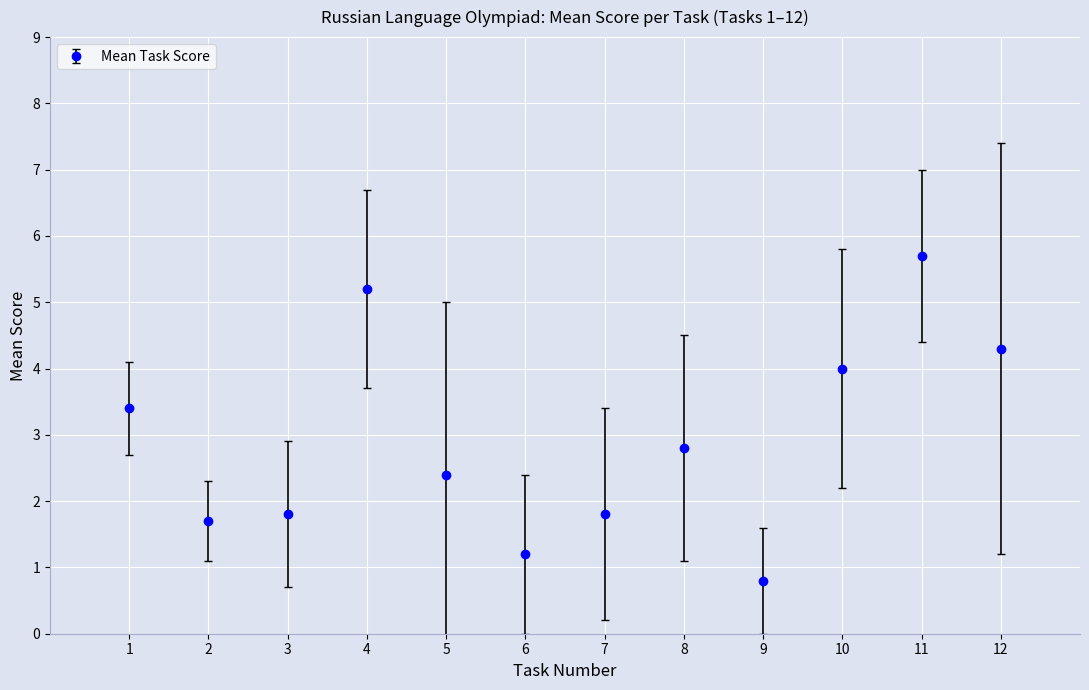

What is the sum of the values at 5 and 9?

3.2